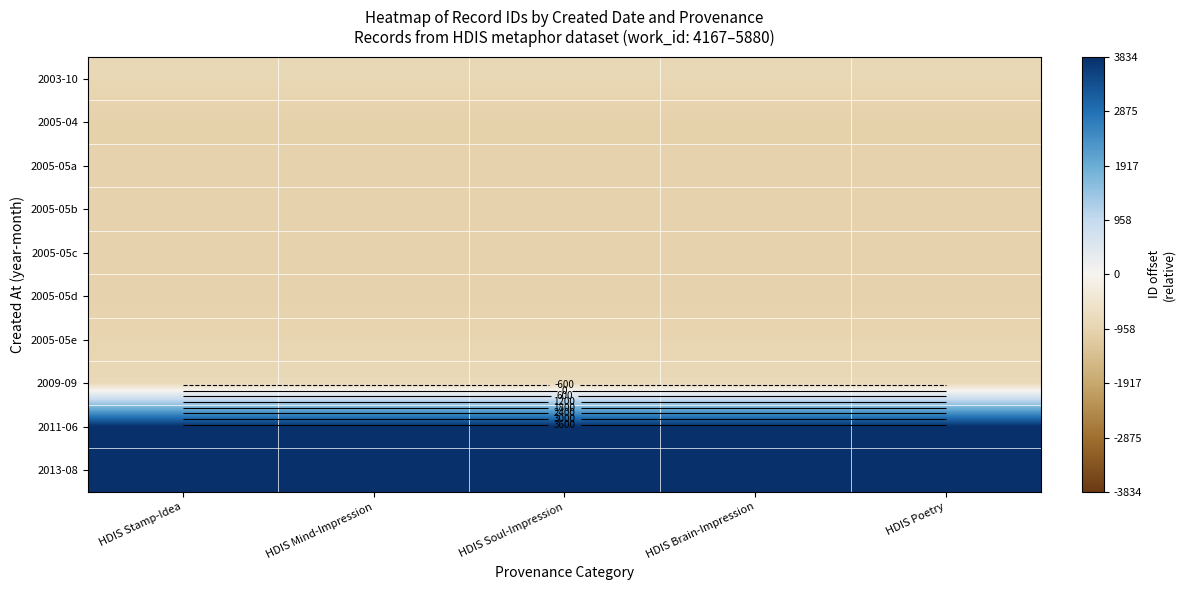

The 2005-05a series shows -610.2 at HDIS Stamp-Idea. True or false?

False